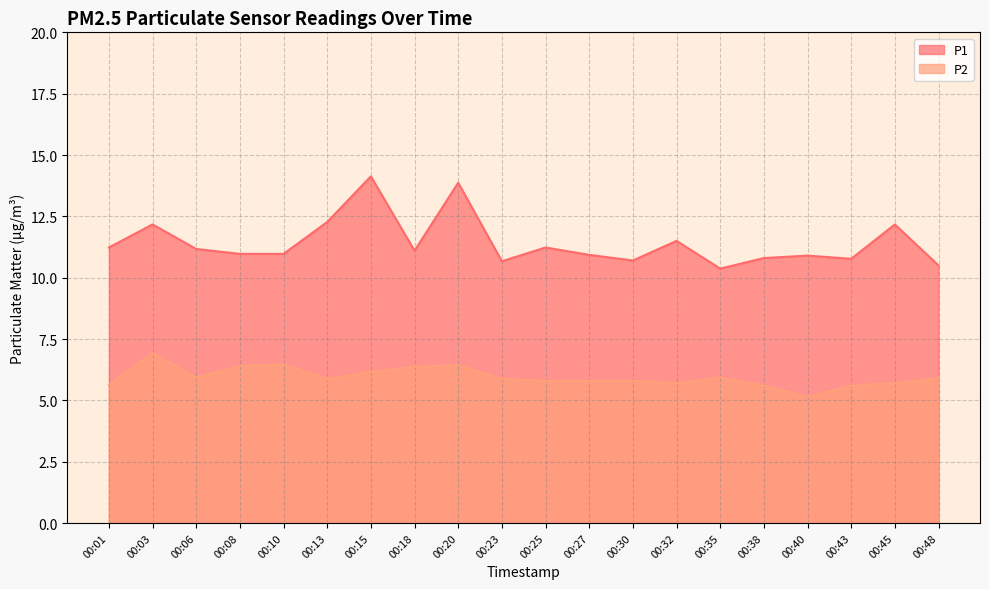

What is the value of the P1 point at the 13th from the left?

10.7